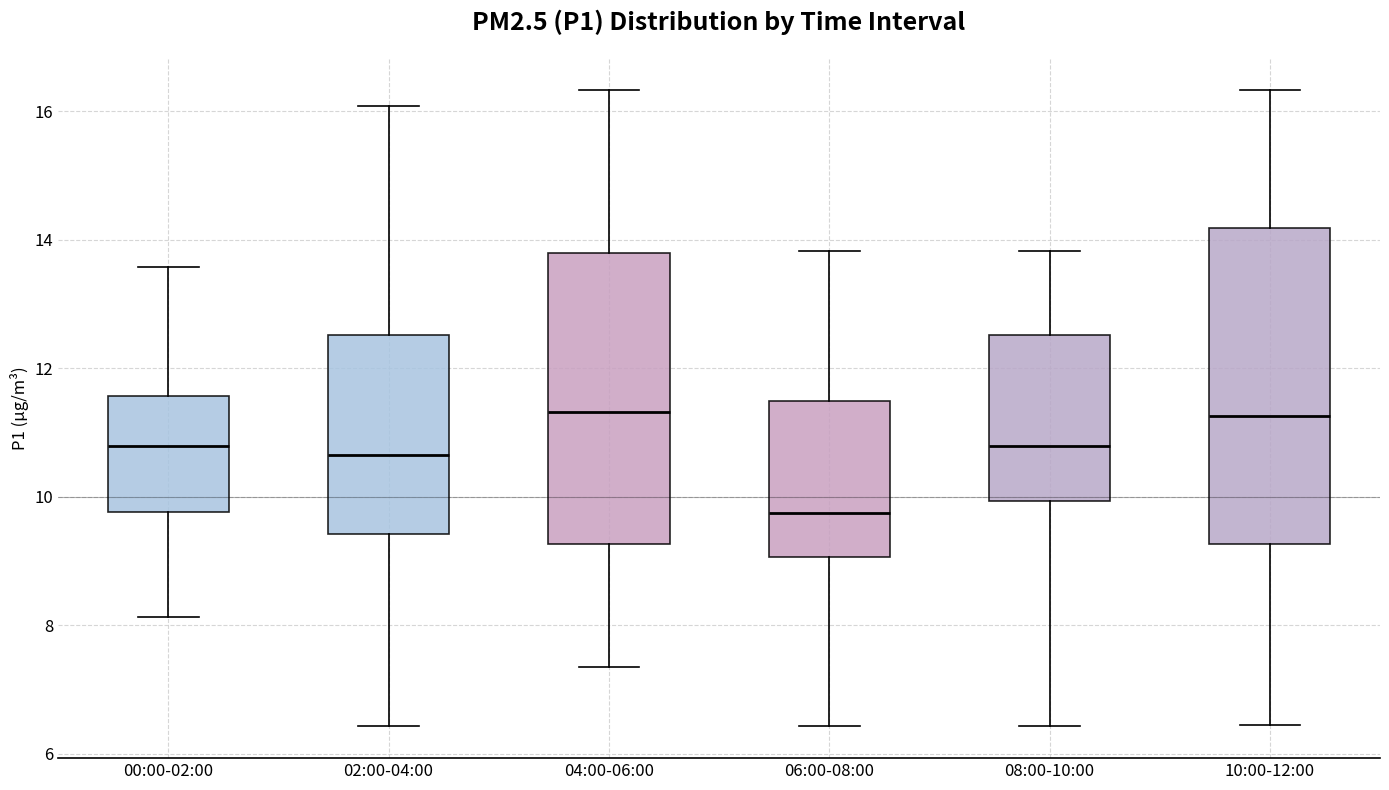

Reading left to right, transcribe this box plot: for each box, give where its median line is, the range the box spans, and where its two whiskers end, as read against the y-axis. The values are not printed on the chart, so give them approximately, as read against the axis.

00:00-02:00: median 10.8, box 9.8 to 11.6, whiskers 8.2 to 13.6
02:00-04:00: median 10.6, box 9.4 to 12.6, whiskers 6.4 to 16.0
04:00-06:00: median 11.4, box 9.2 to 13.8, whiskers 7.4 to 16.4
06:00-08:00: median 9.8, box 9.0 to 11.4, whiskers 6.4 to 13.8
08:00-10:00: median 10.8, box 10.0 to 12.6, whiskers 6.4 to 13.8
10:00-12:00: median 11.2, box 9.2 to 14.2, whiskers 6.4 to 16.4